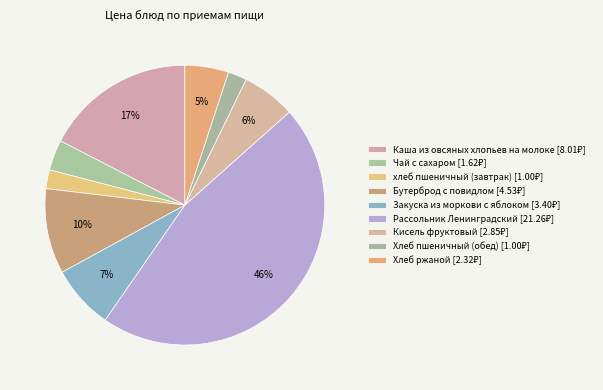

Is it true that Кисель фруктовый is 6% of the pie?

True